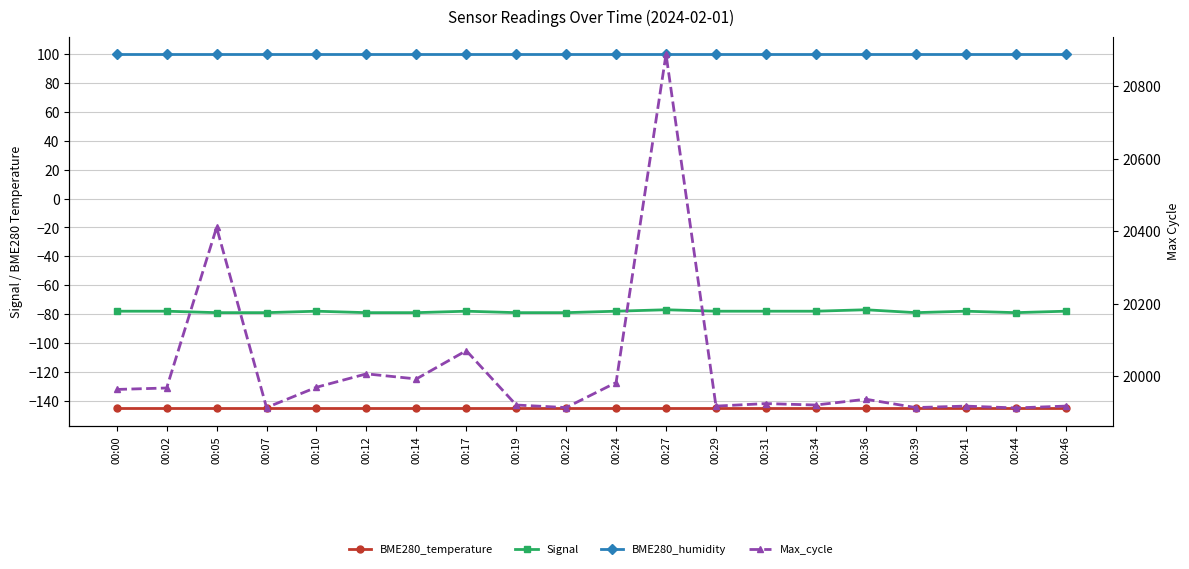

Reading right to left, extract all data points from this chart.

BME280_temperature: -145.0	-145.0	-145.0	-145.0	-145.0	-145.0	-145.0	-145.0	-145.0	-145.0	-145.0	-145.0	-145.0	-145.0	-145.0	-145.0	-145.0	-145.0	-145.0	-145.0
Signal: -78.0	-79.0	-78.0	-79.0	-77.0	-78.0	-78.0	-78.0	-77.0	-78.0	-79.0	-79.0	-78.0	-79.0	-79.0	-78.0	-79.0	-79.0	-78.0	-78.0
BME280_humidity: 100.0	100.0	100.0	100.0	100.0	100.0	100.0	100.0	100.0	100.0	100.0	100.0	100.0	100.0	100.0	100.0	100.0	100.0	100.0	100.0
Max_cycle: 19917.0	19912.0	19917.0	19913.0	19936.0	19920.0	19924.0	19917.0	20888.0	19982.0	19913.0	19920.0	20070.0	19992.0	20006.0	19969.0	19913.0	20410.0	19967.0	19963.0